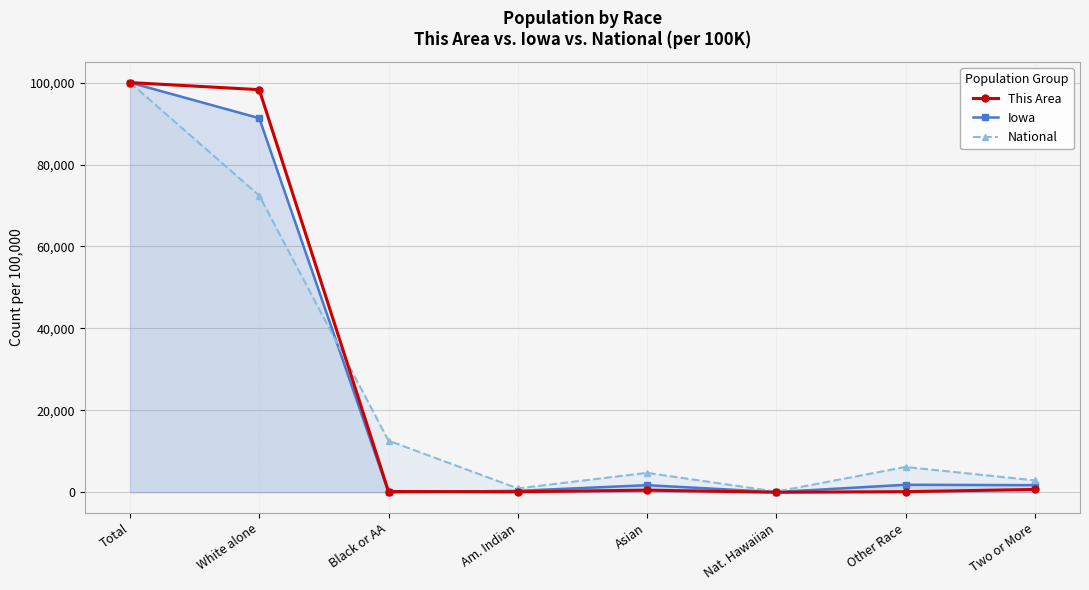

What value does the Iowa series have at Am. Indian?

363.8